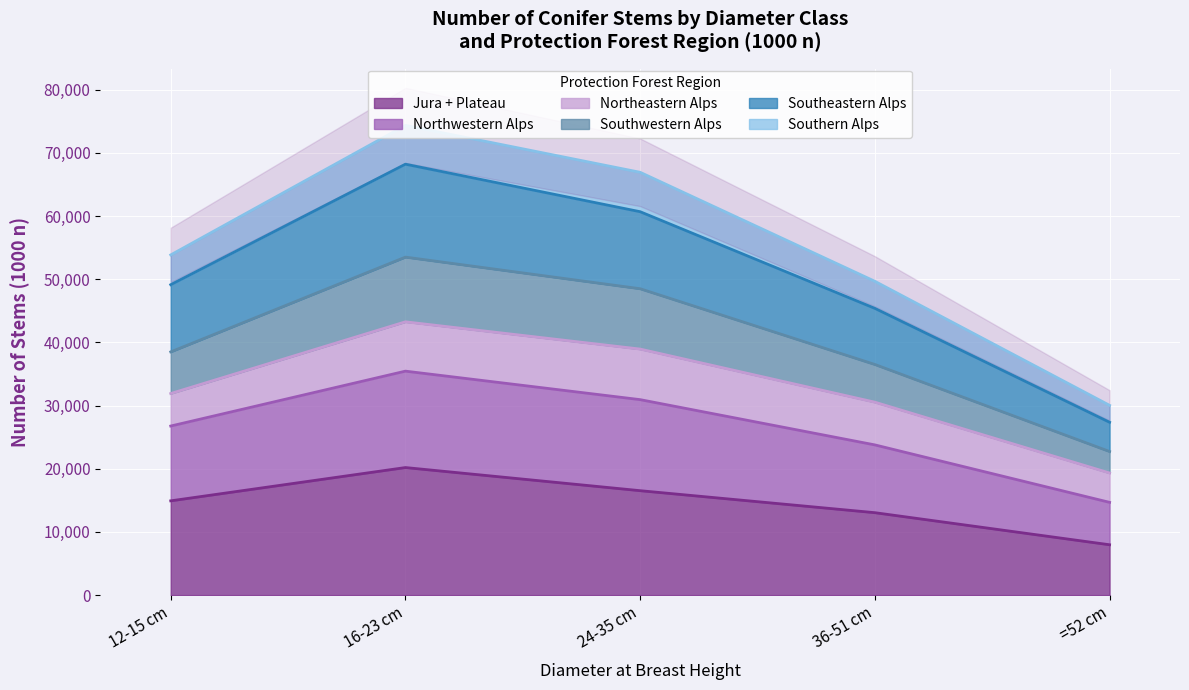

The Northwestern Alps series shows 49683 at 36-51 cm. True or false?

True